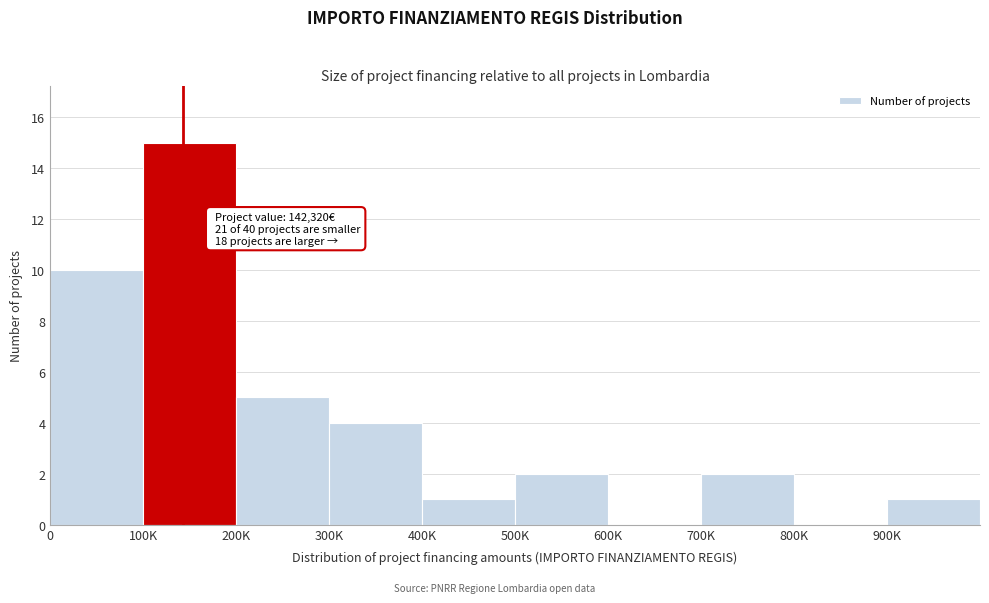

Reading left to right, extract all data points from this chart.

0=10	100K=15	200K=5	300K=4	400K=1	500K=2	600K=0	700K=2	800K=0	900K=1